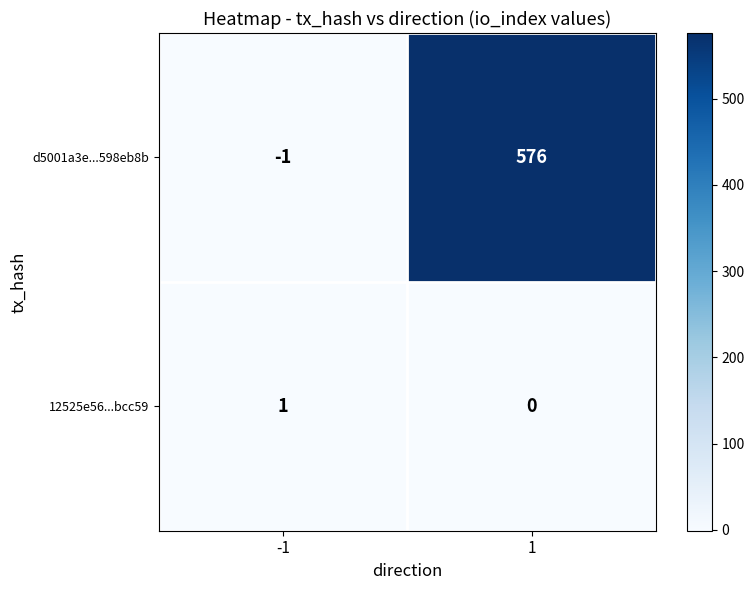

What is the approximate value of d5001a3e...598eb8b at 1, to the nearest 10?

580